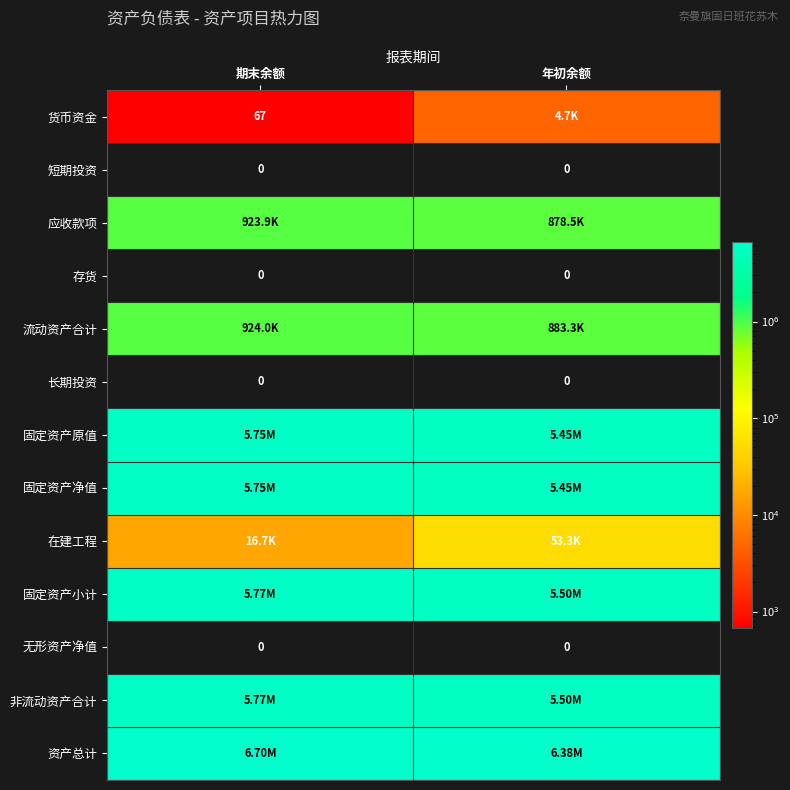

List the labels in order of 短期投资 value, smallest first.

期末余额, 年初余额